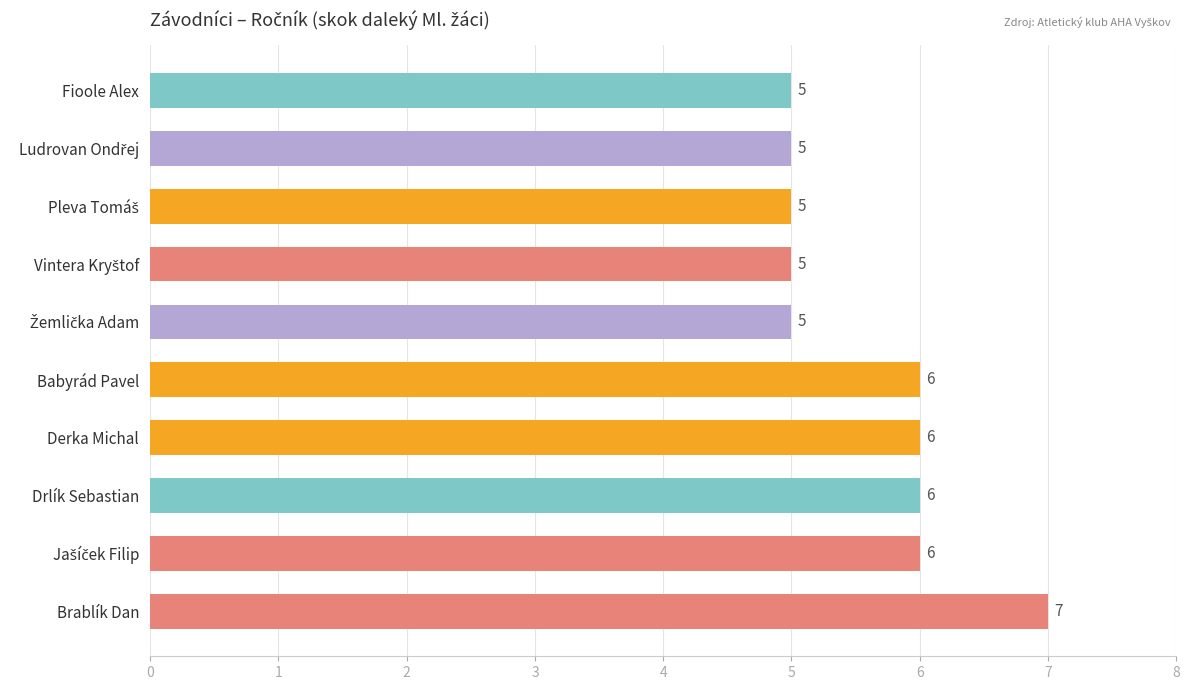

Count the number of data series in this chart.

1